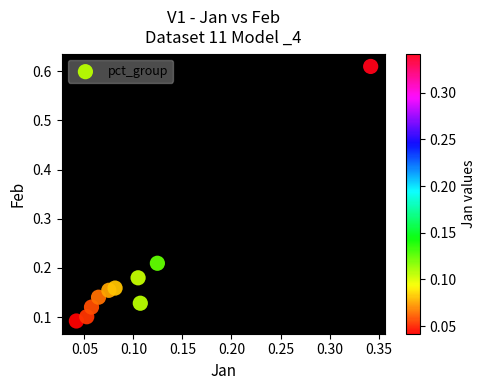

What is the range of X values (max minus min)?

0.3